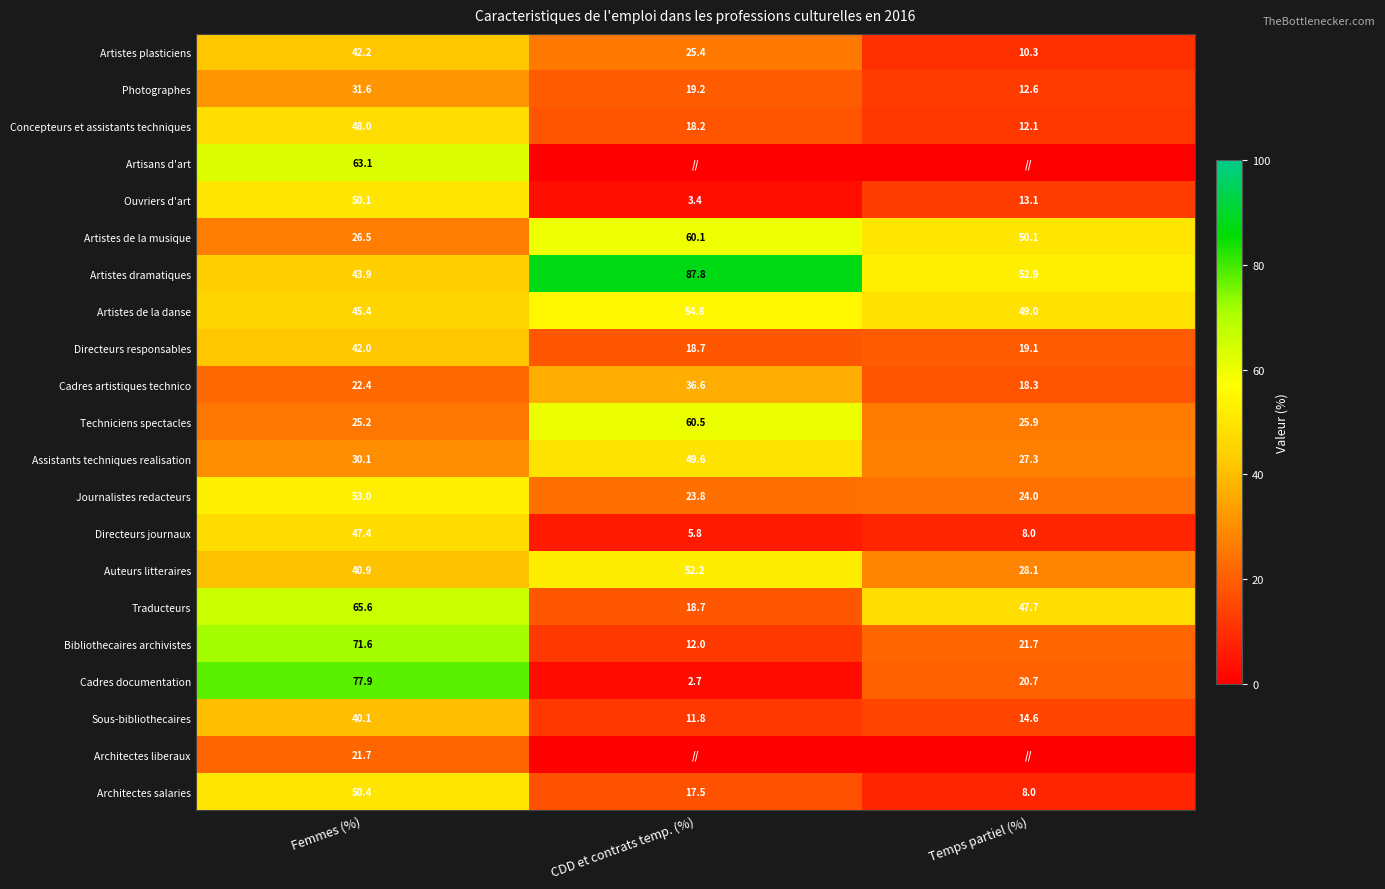

At Femmes (%), list the series in order from largest to smallest.

Cadres documentation, Bibliothecaires archivistes, Traducteurs, Artisans d'art, Journalistes redacteurs, Architectes salaries, Ouvriers d'art, Concepteurs et assistants techniques, Directeurs journaux, Artistes de la danse, Artistes dramatiques, Artistes plasticiens, Directeurs responsables, Auteurs litteraires, Sous-bibliothecaires, Photographes, Assistants techniques realisation, Artistes de la musique, Techniciens spectacles, Cadres artistiques technico, Architectes liberaux